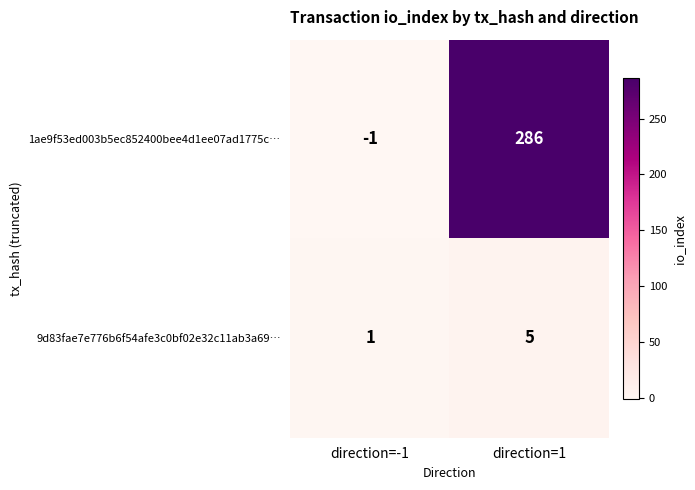

The 9d83fae7e776b6f54afe3c0bf02e32c11ab3a69… series shows 2 at direction=-1. True or false?

False